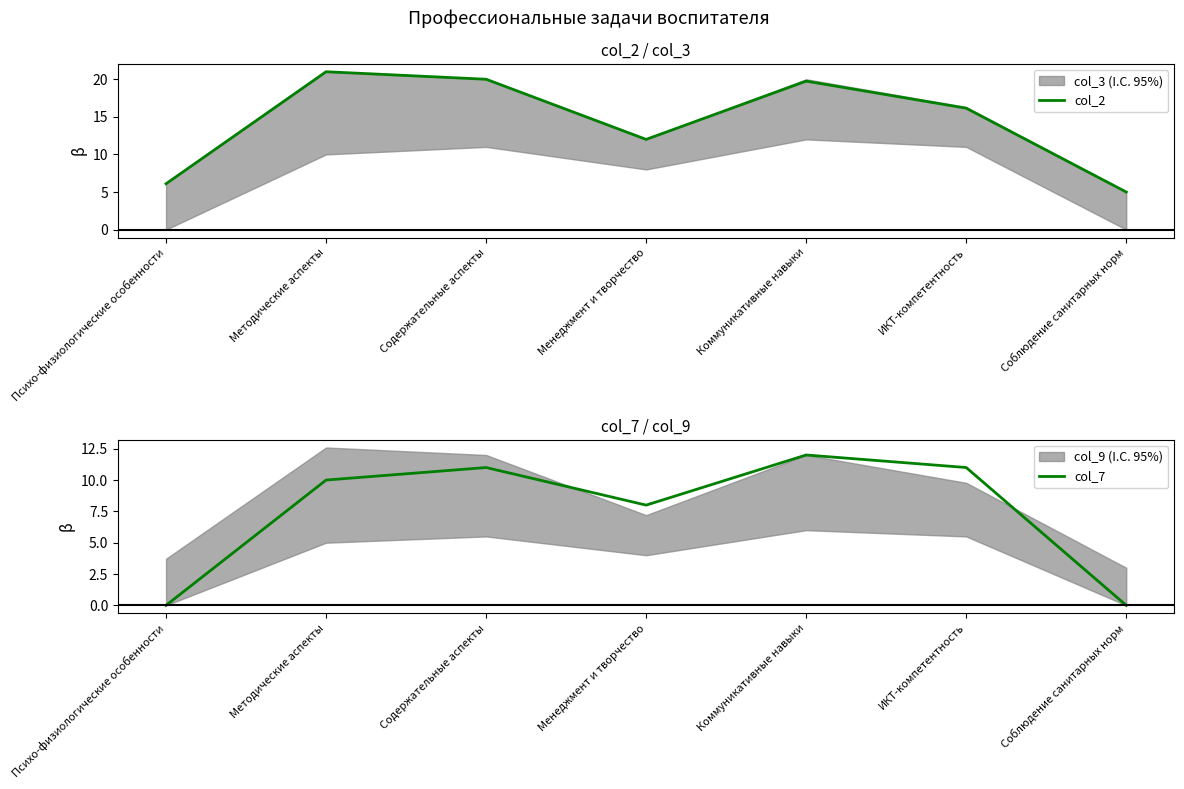

True or false: col_2 has a value of 2.9 at Соблюдение санитарных норм.

False